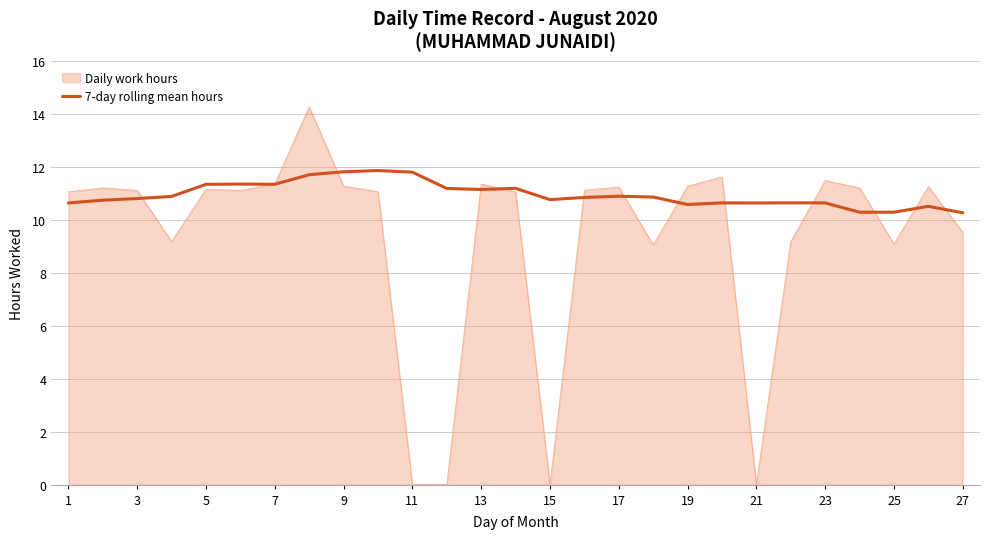

What is the maximum value for 7-day rolling mean hours?

11.9